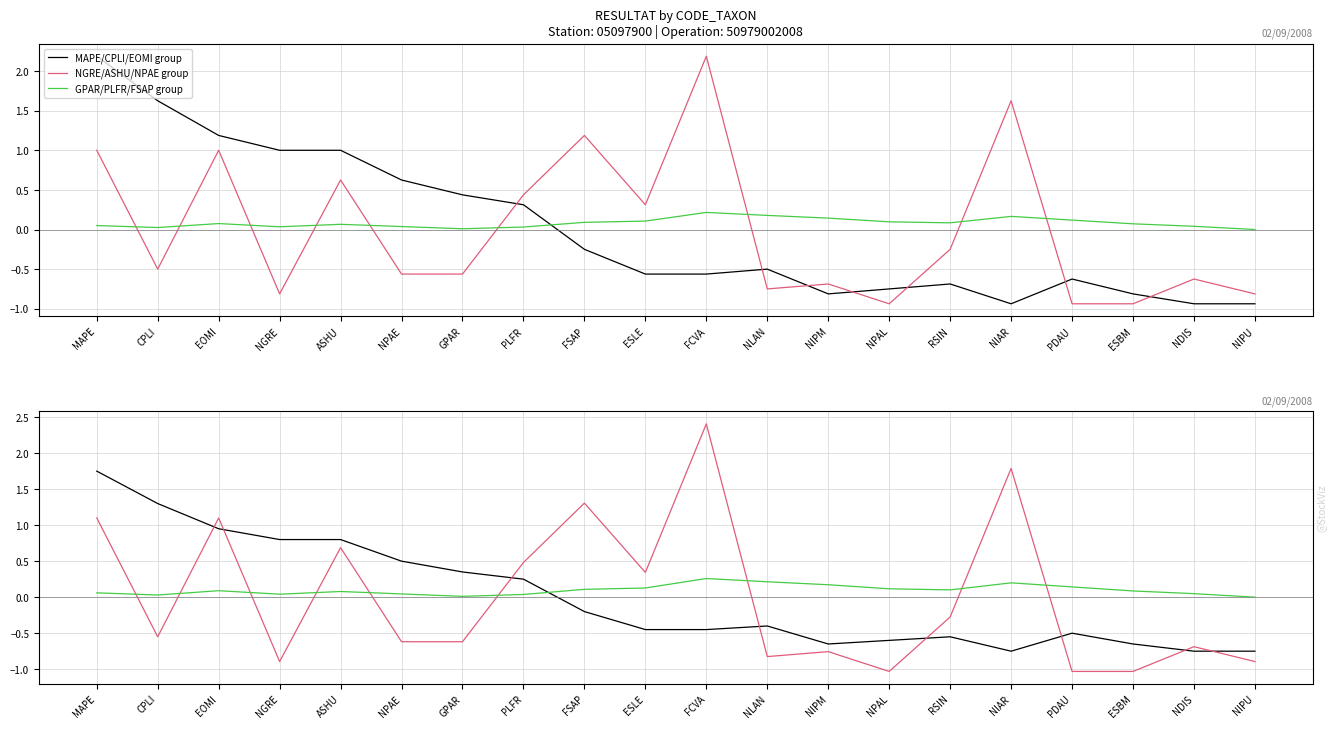

How many intersections are there between NGRE/ASHU/NPAE group and GPAR/PLFR/FSAP group?

9